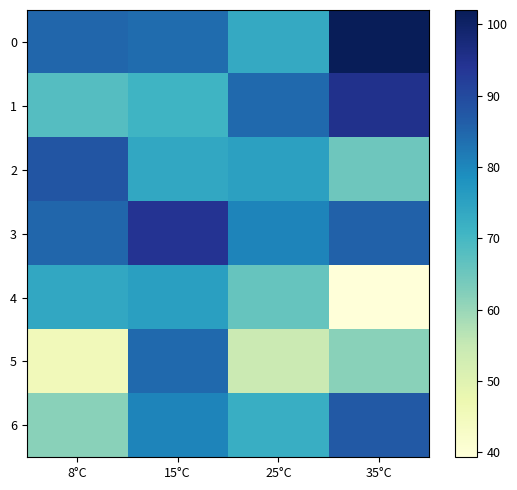

Which series has the largest range (max minus min)?

5